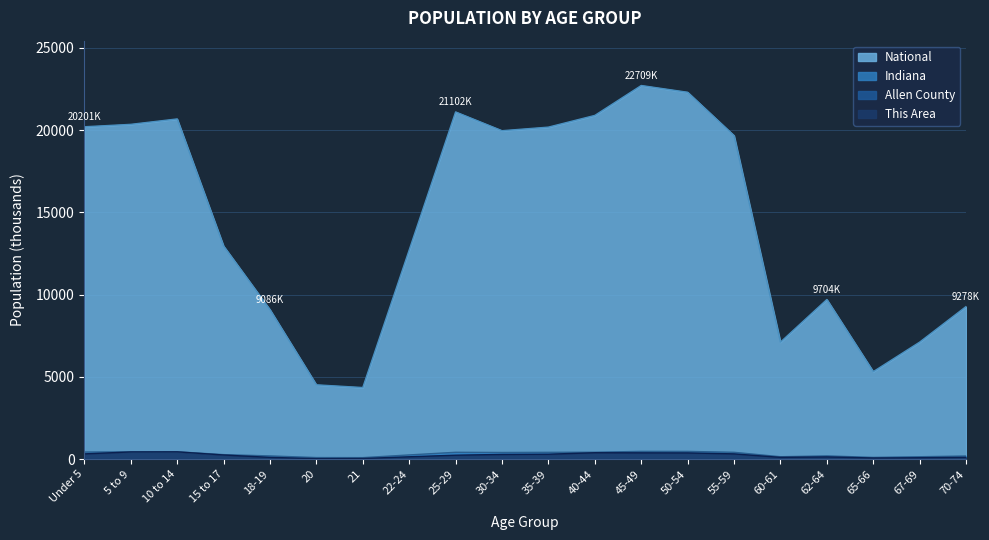

How many lines are shown in the chart?

4